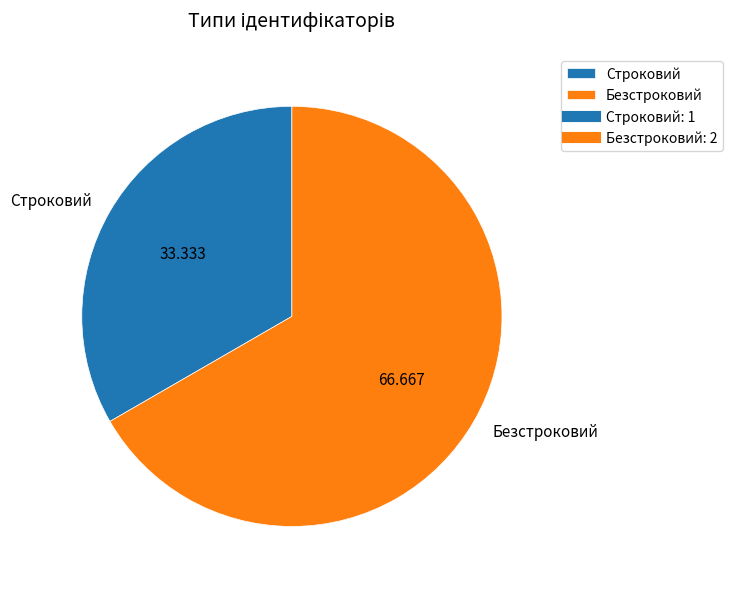

The Безстроковий slice represents 67% of the pie. True or false?

True